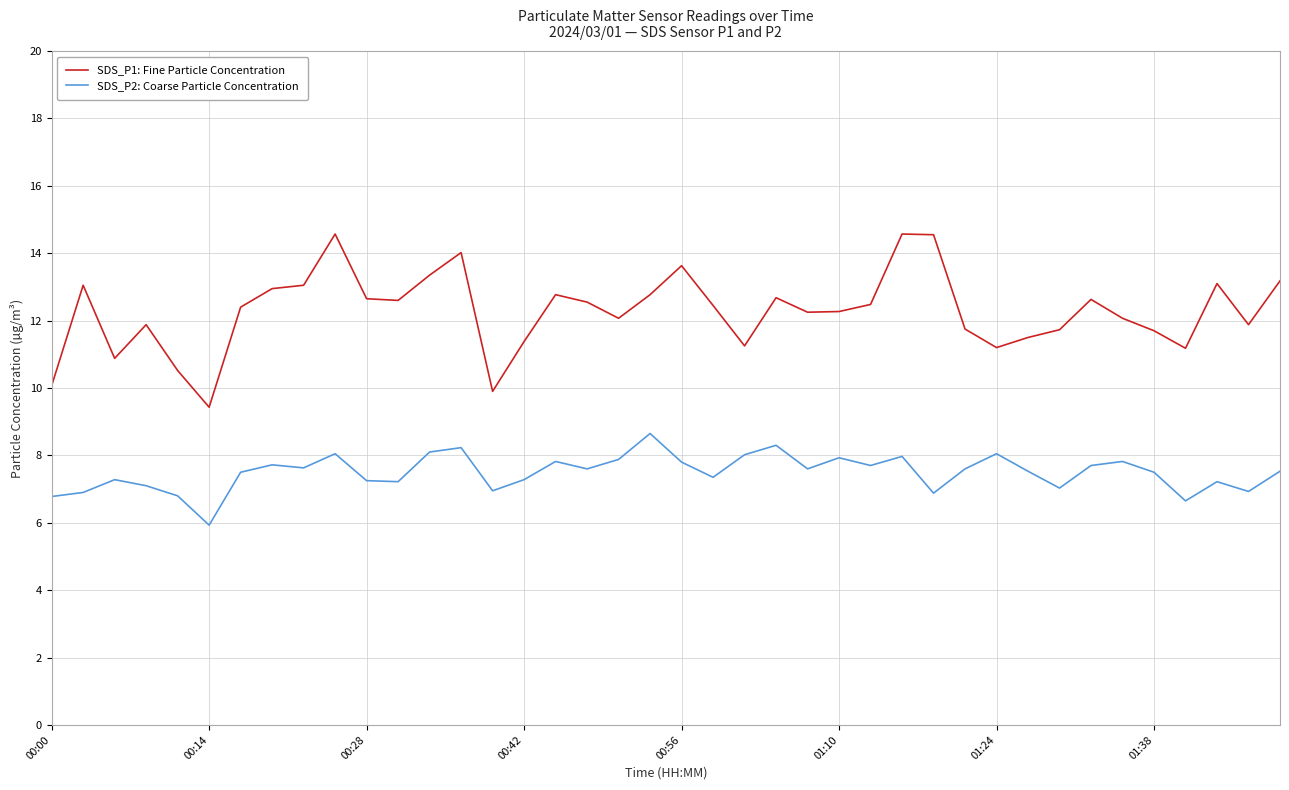

What is the highest value of the SDS_P2: Coarse Particle Concentration series?

8.7